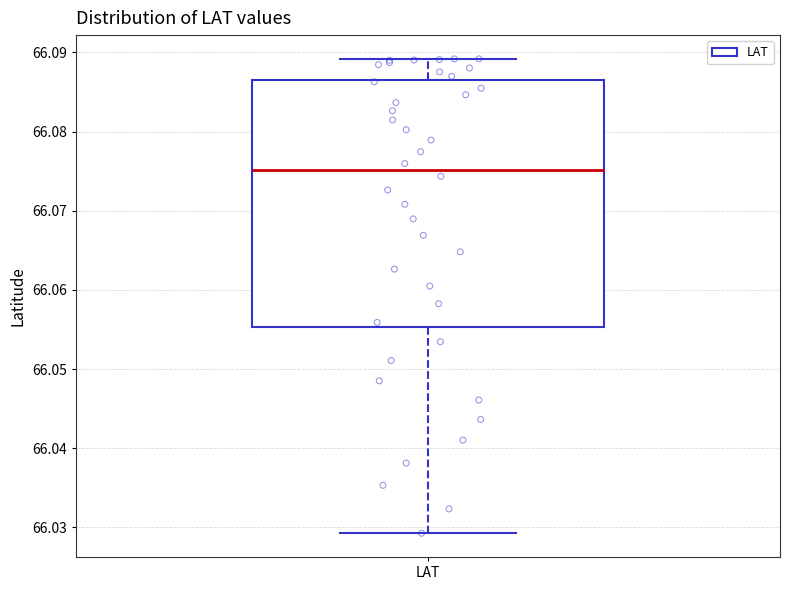

Where does the lower whisker of the box for LAT end on the y-axis? The values are not printed on the chart, so give them approximately, as read against the axis.

66.029